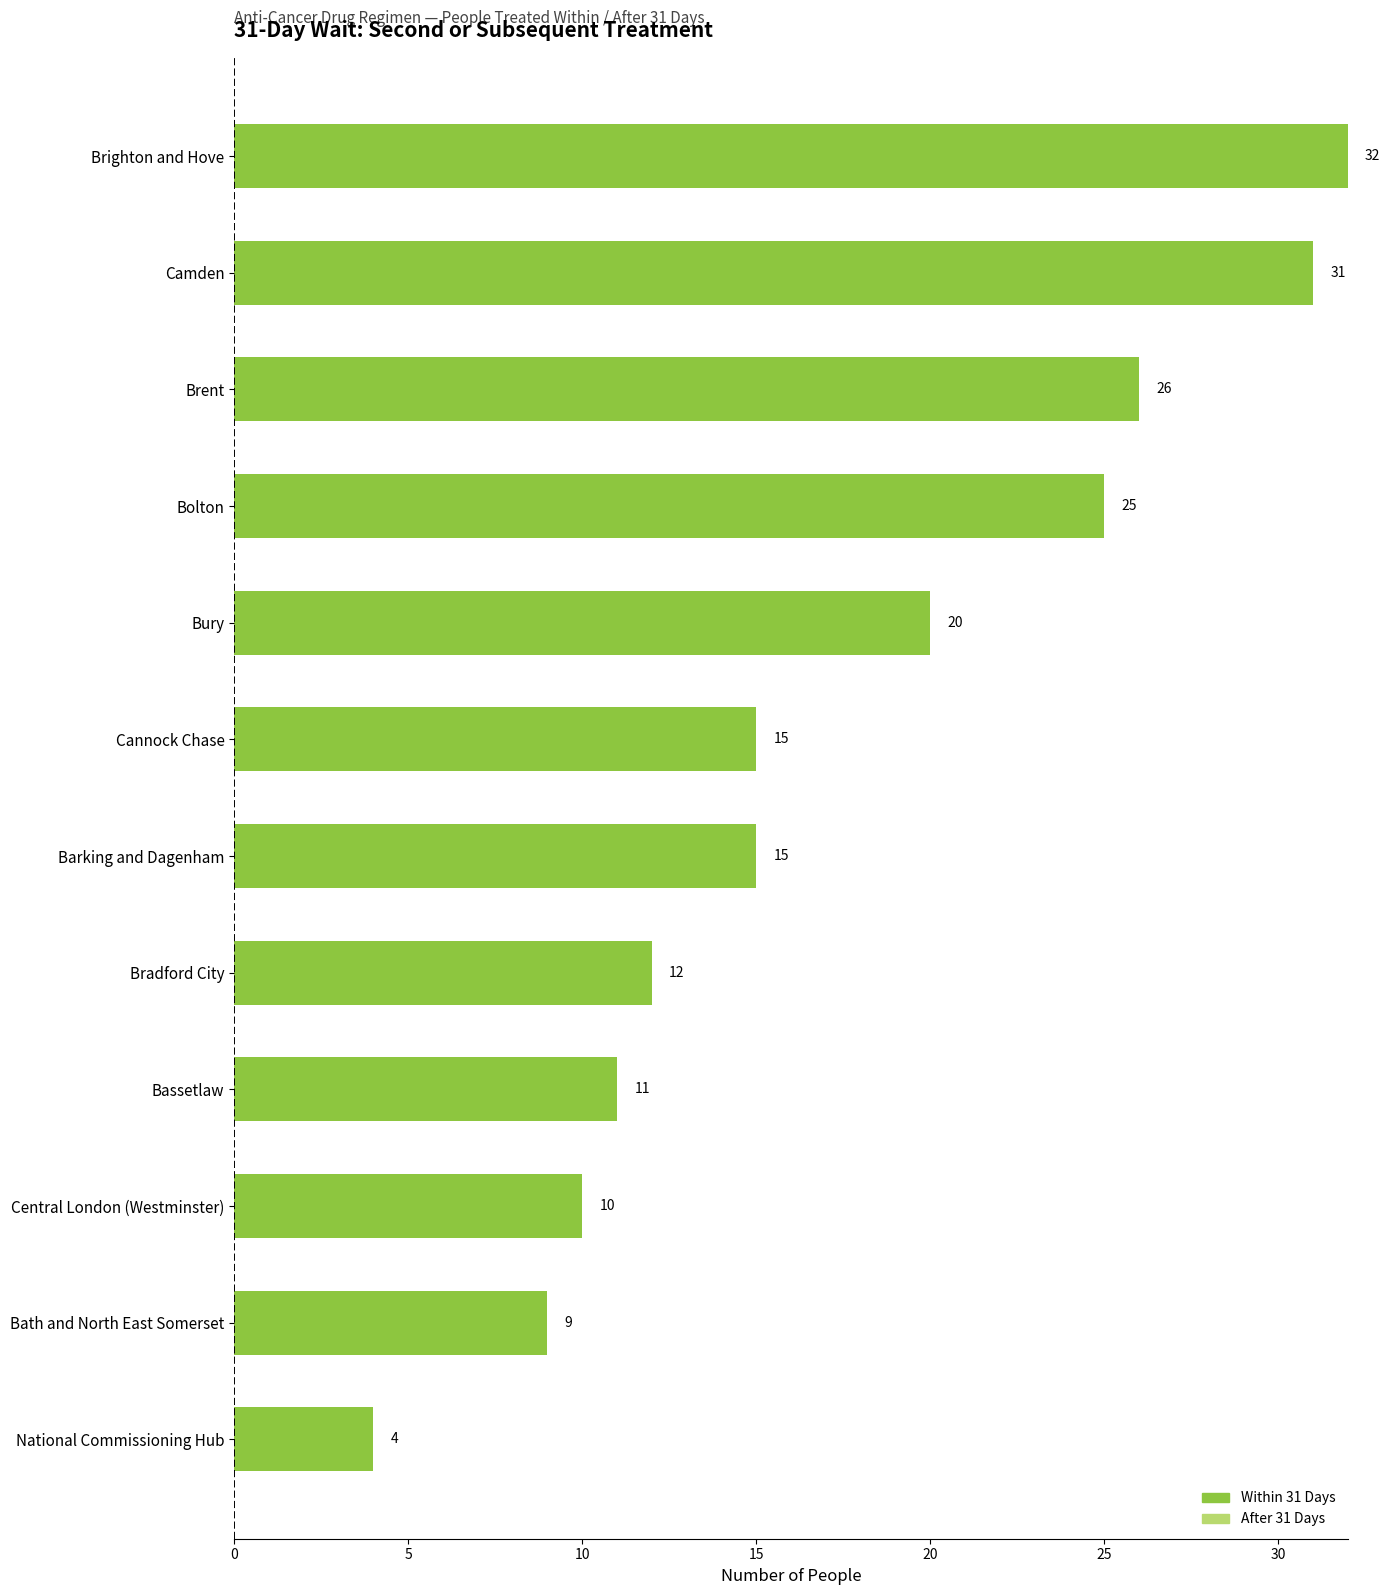

What is the ratio of the value at Central London (Westminster) to the value at Barking and Dagenham?

0.7